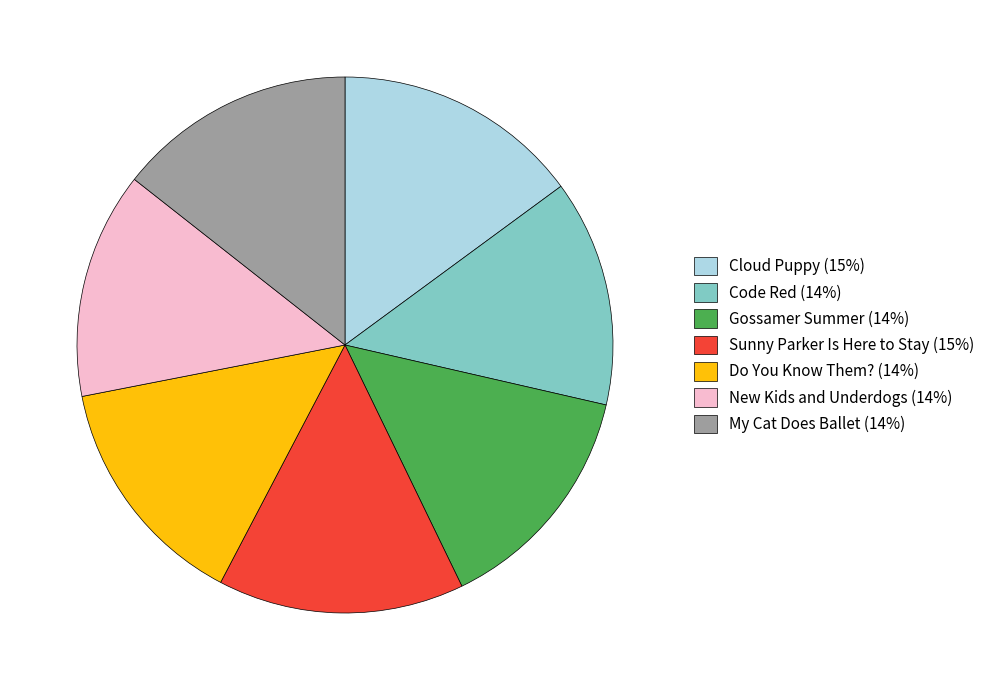

What is the ratio of the value at Cloud Puppy to the value at My Cat Does Ballet?

1.0